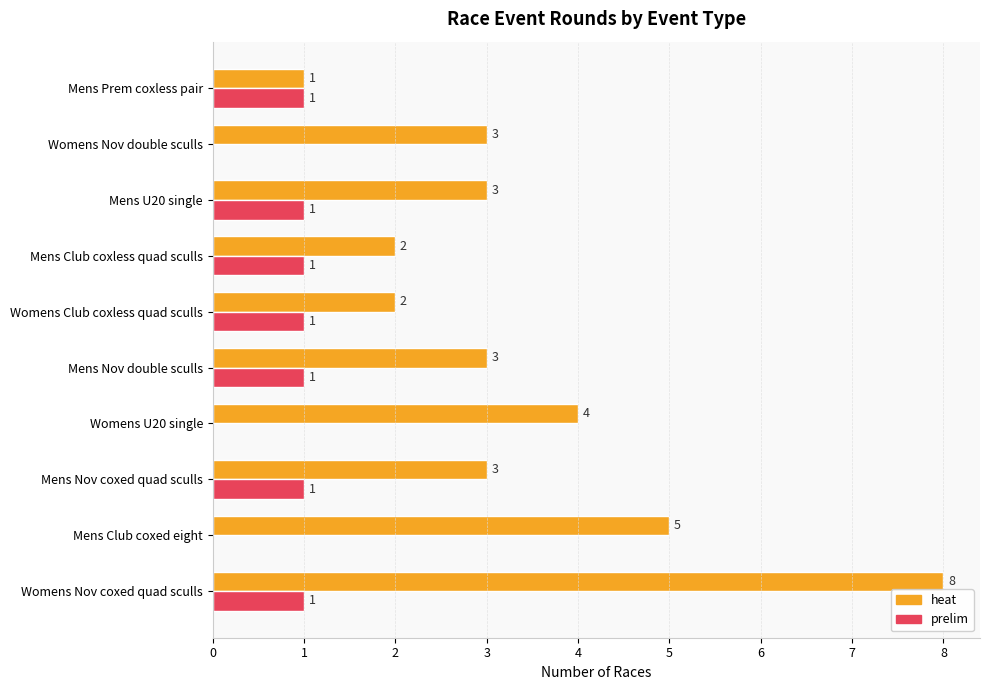

The prelim series shows 2 at Womens Club coxless quad sculls. True or false?

False